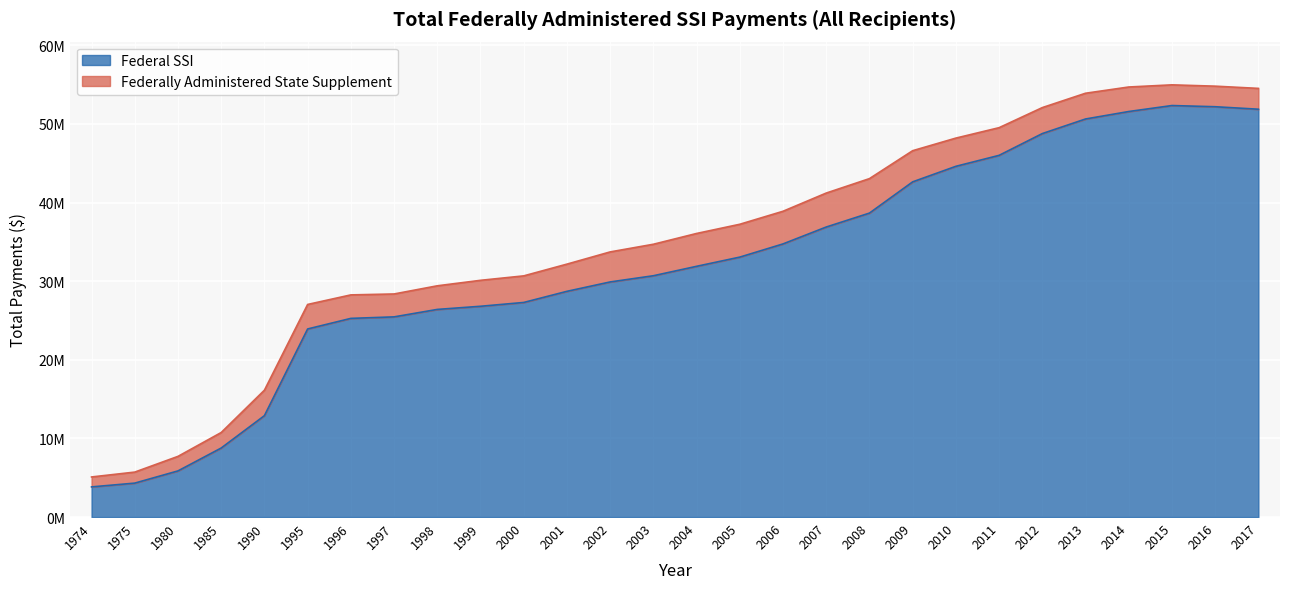

What is the value of the 25th point from the left?

51574587